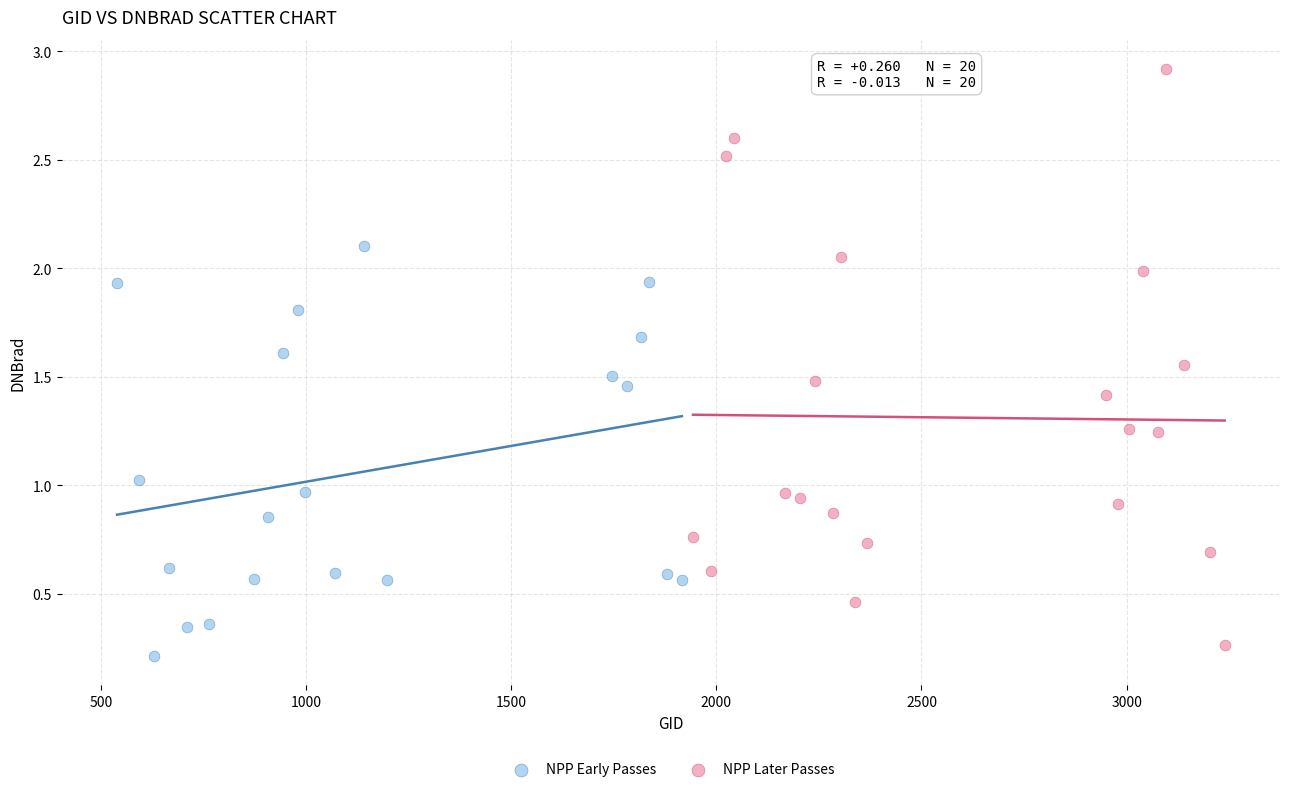

Which series contains the highest Y value?

NPP Later Passes